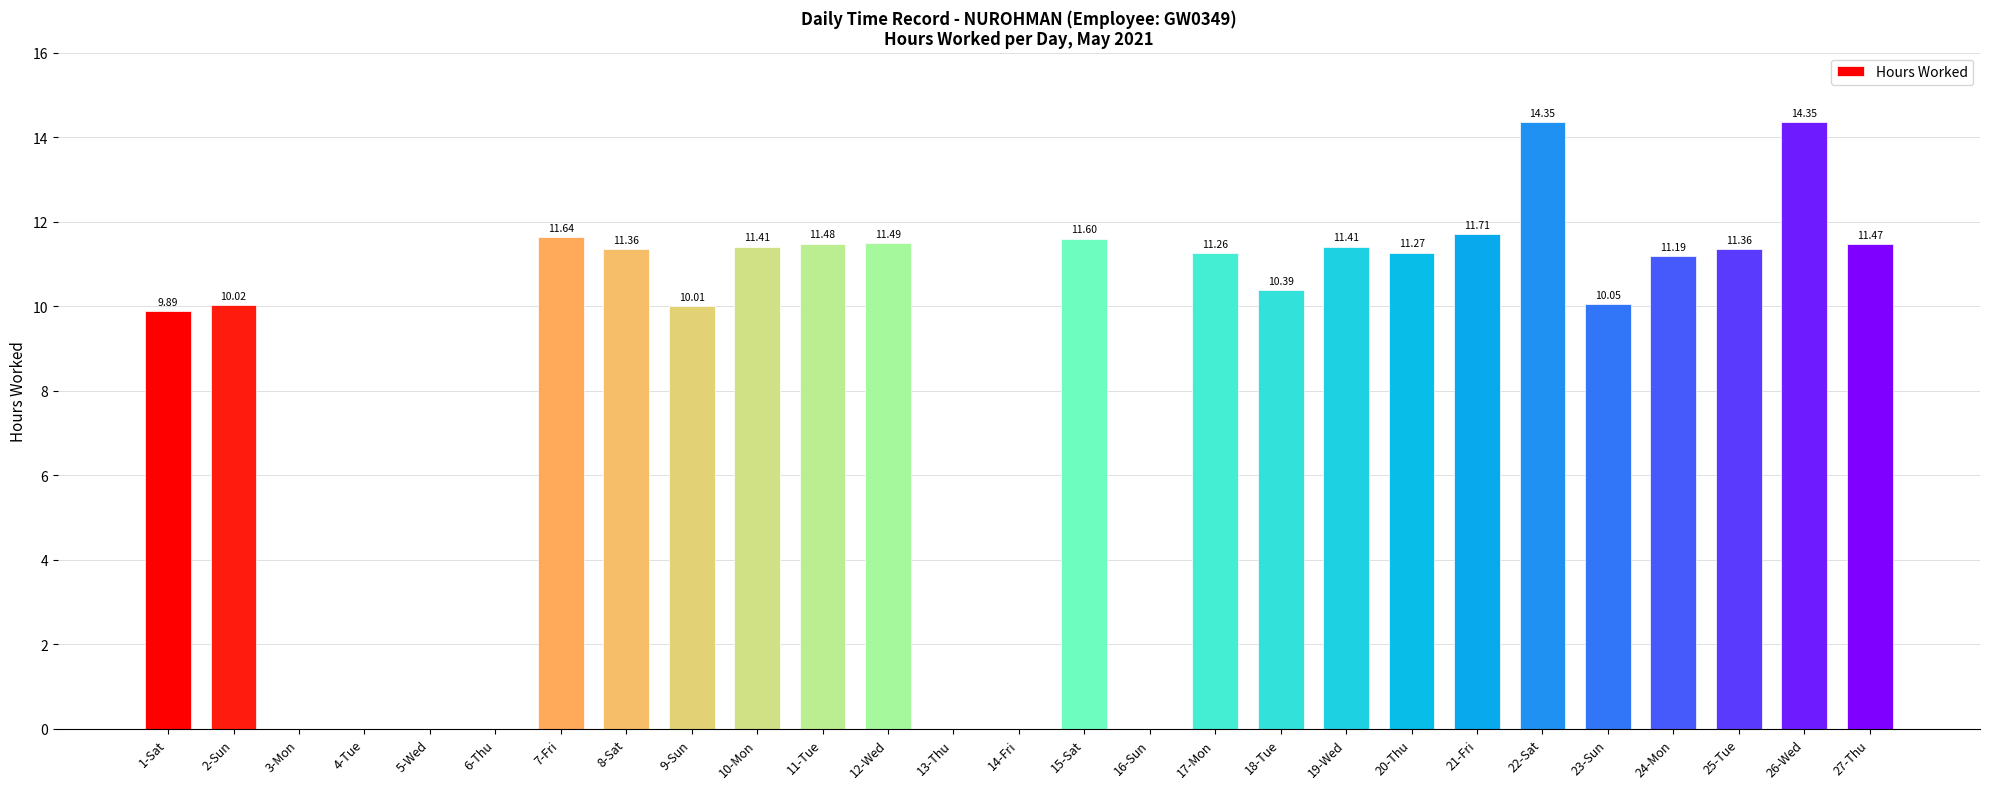

True or false: the data shows 11.5 at 11-Tue.

True